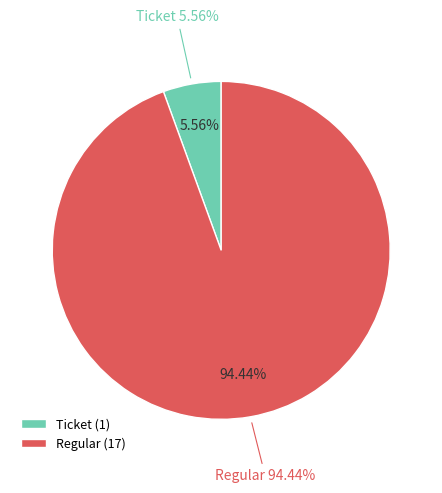

Which slice is the largest?

Regular (io_index=17)